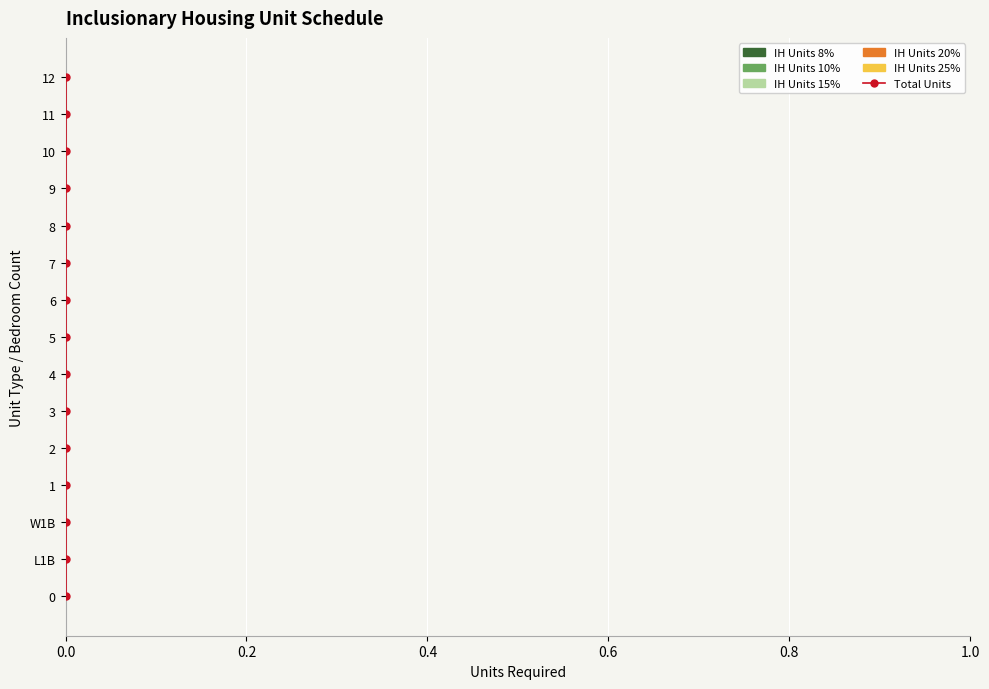

How many groups of bars are there?

15